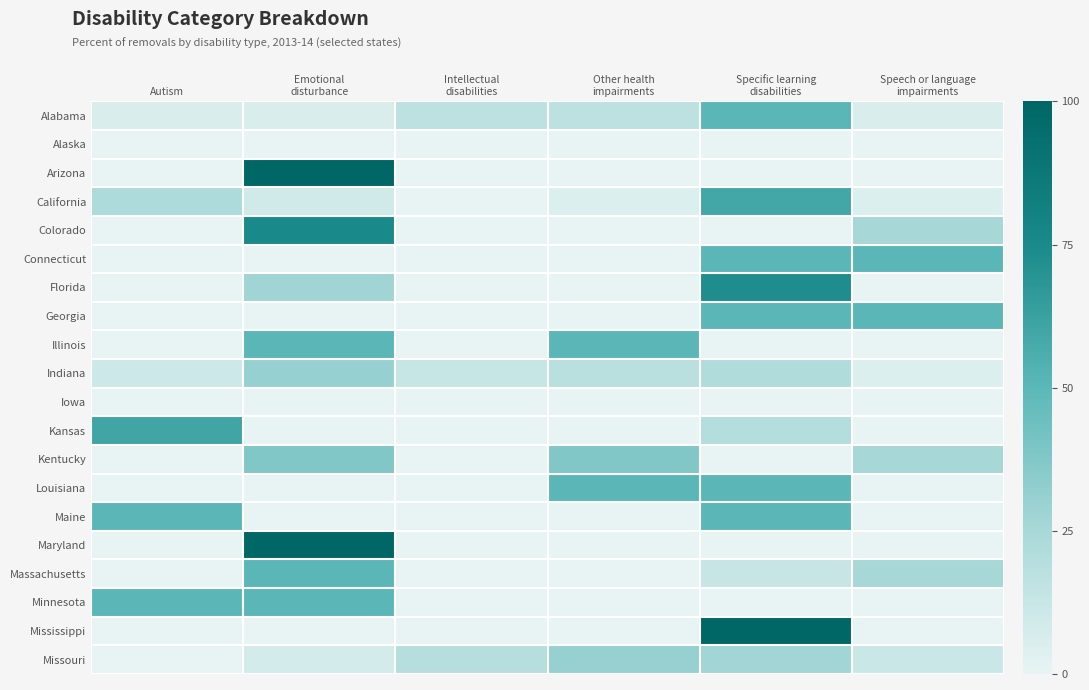

What is the spread (max minus min) of values at Other health
impairments?

50.0